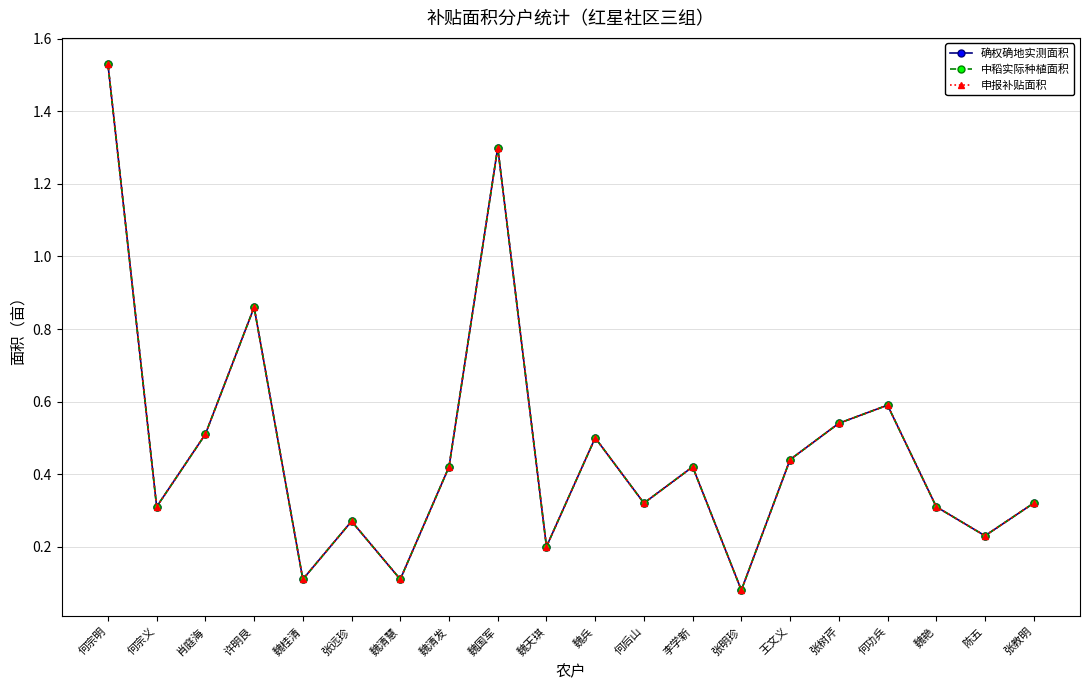

True or false: 中稻实际种植面积 and 确权确地实测面积 intersect in this chart.

False